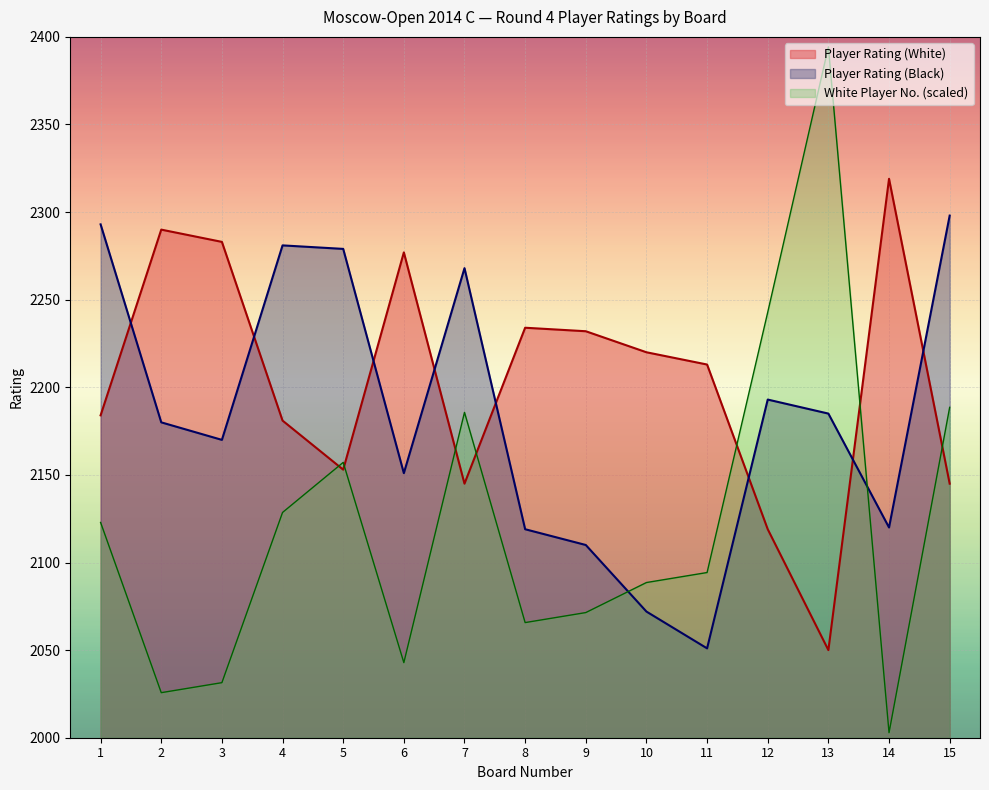

What are all the series names shown in the legend?

Player Rating (White), Player Rating (Black), White Player No. (scaled)